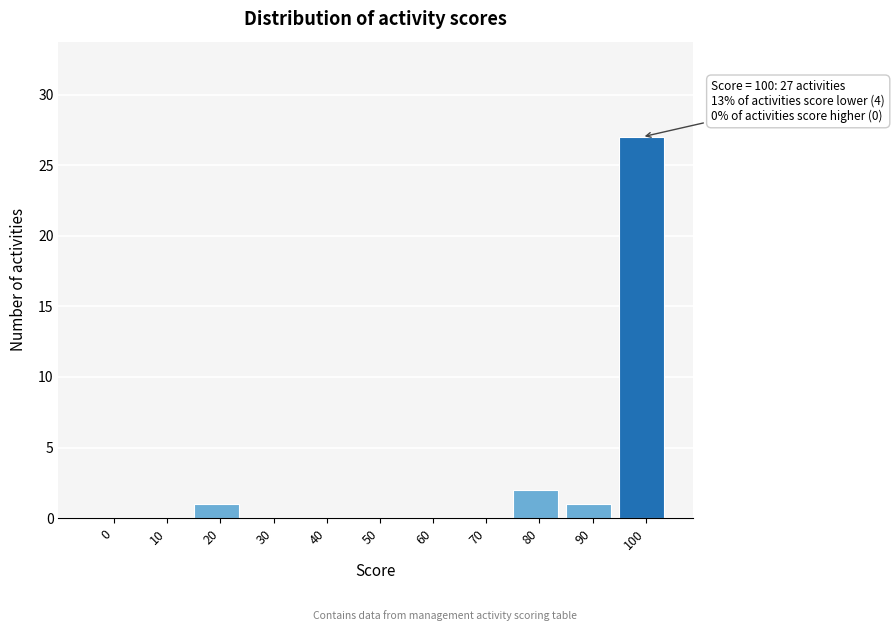

Reading left to right, extract all data points from this chart.

0=0	10=0	20=1	30=0	40=0	50=0	60=0	70=0	80=2	90=1	100=27